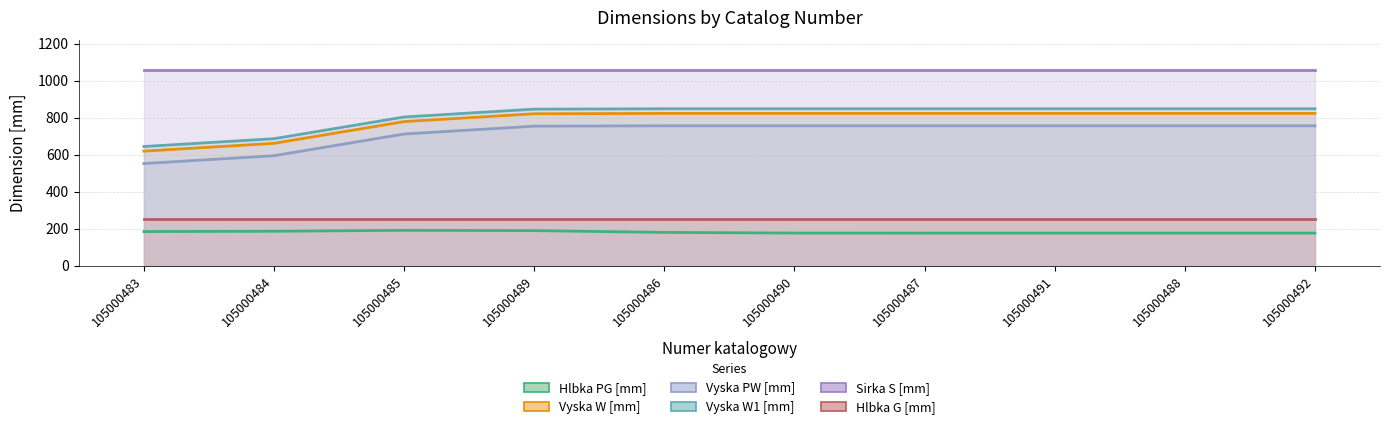

True or false: Hlbka G [mm] and Vyska W1 [mm] intersect in this chart.

False